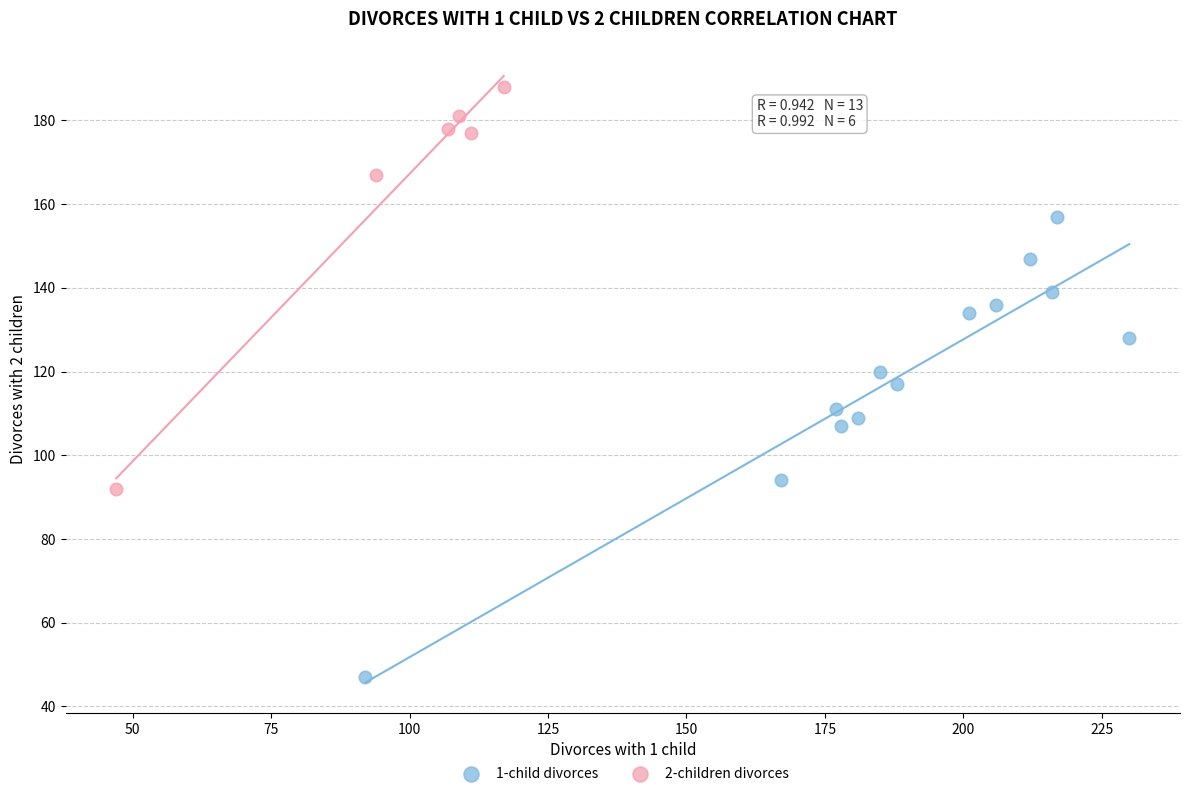

Which series contains the lowest Y value?

1-child divorces